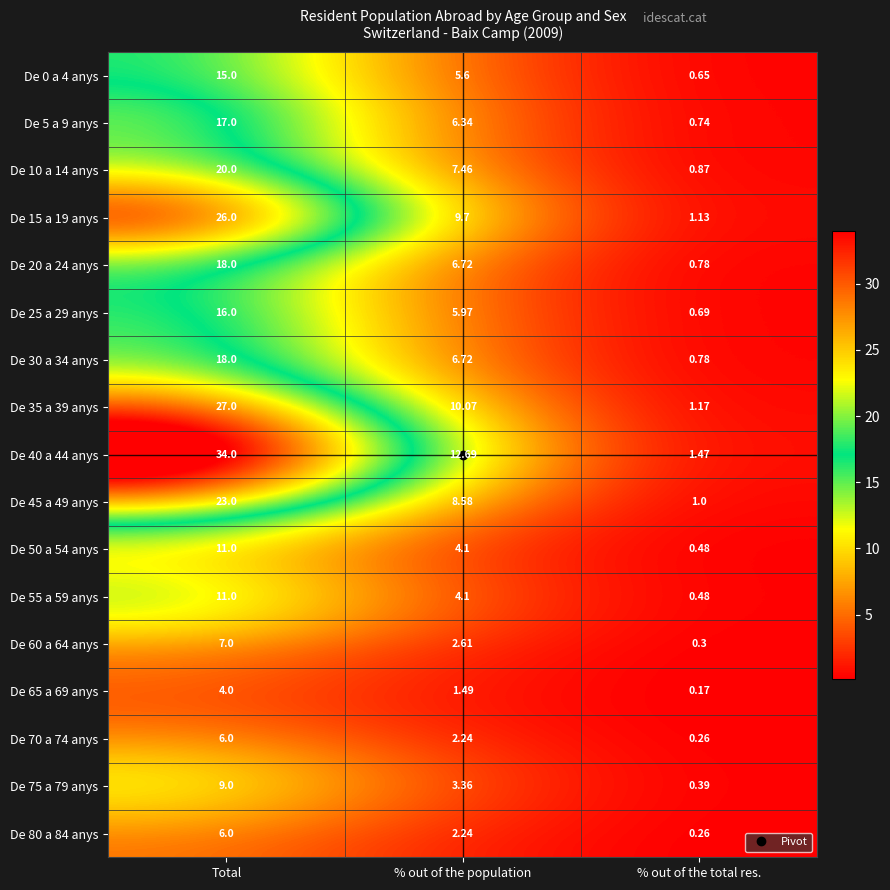

Is the value of De 15 a 19 anys at % out of the total res. greater than the value of De 80 a 84 anys at % out of the population?

No